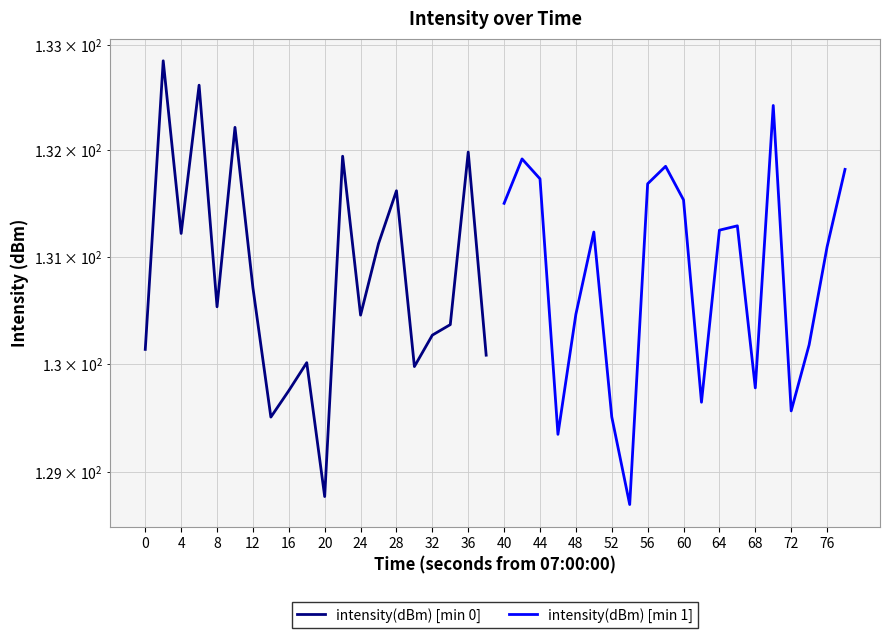

What are all the series names shown in the legend?

intensity(dBm) [min 0], intensity(dBm) [min 1]